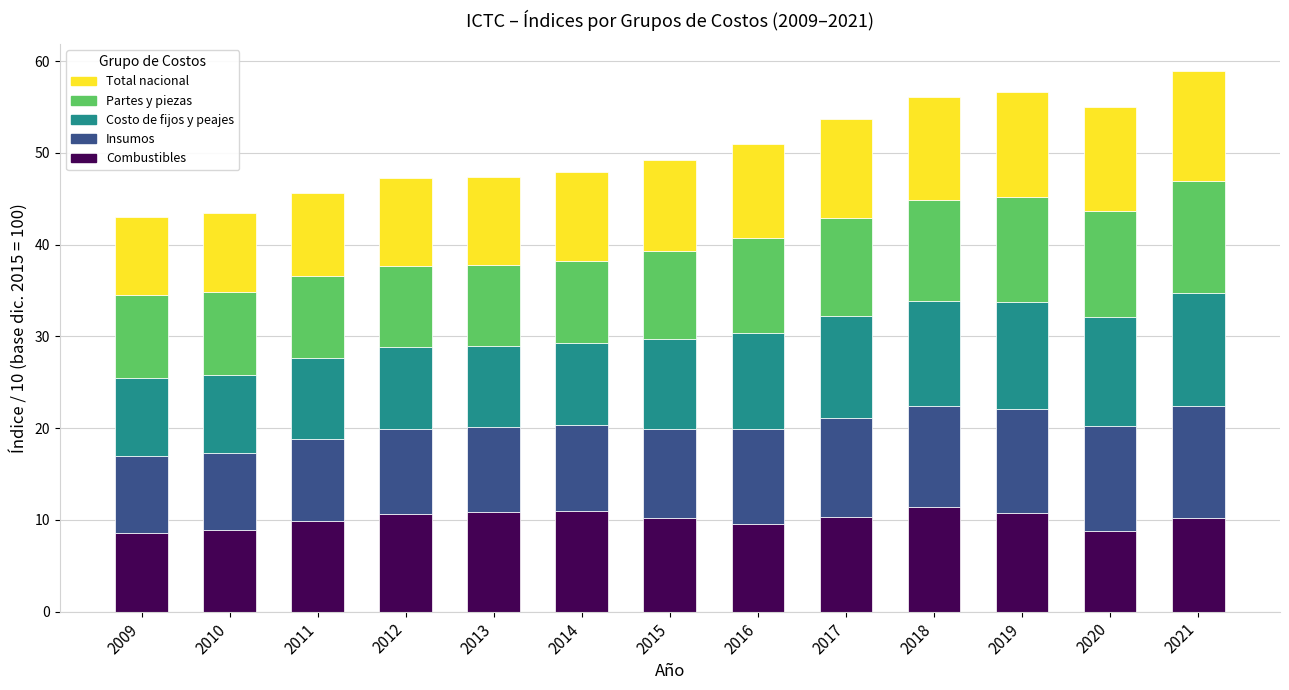

What is the lowest value of the Combustibles series?

8.5